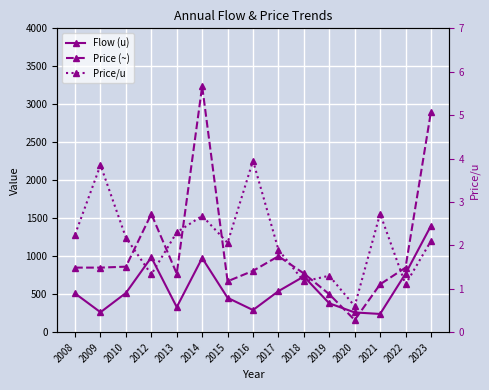

True or false: Price/u has more than 1 interior local peaks.

True